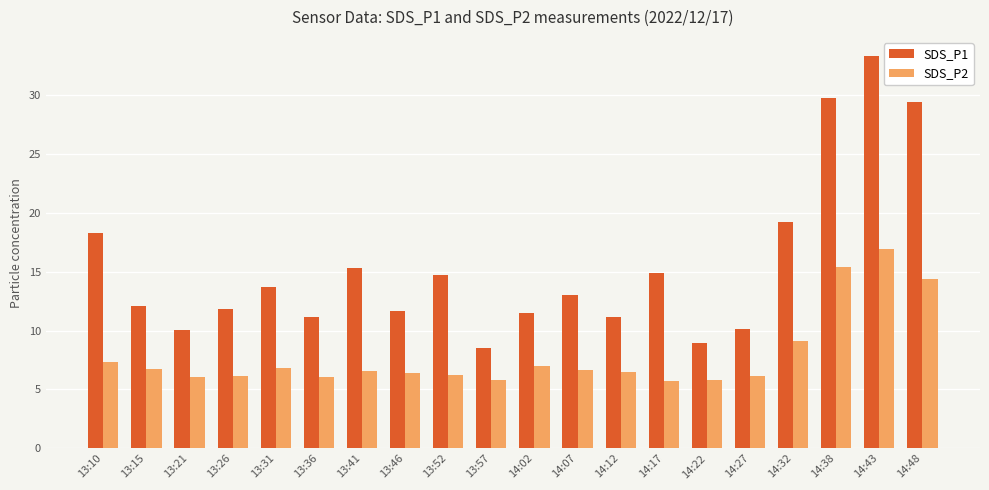

List the series in order of their peak value, highest first.

SDS_P1, SDS_P2